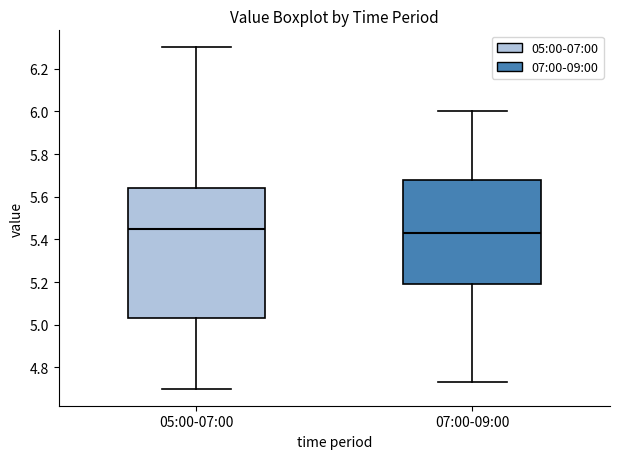

Where does the lower whisker of the box for 07:00-09:00 end on the y-axis? The values are not printed on the chart, so give them approximately, as read against the axis.

4.74